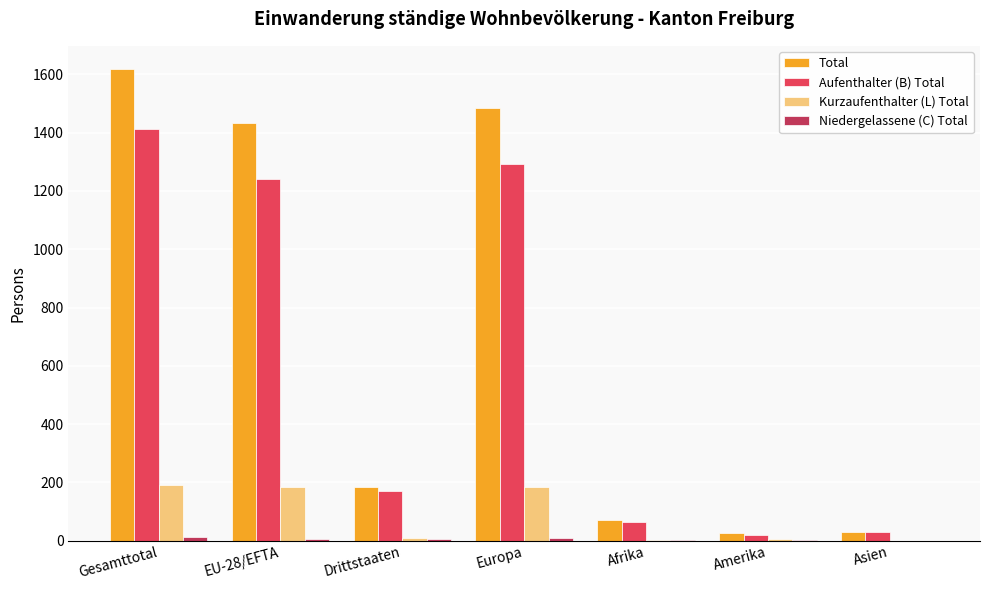

What is the highest value of the Total series?

1617